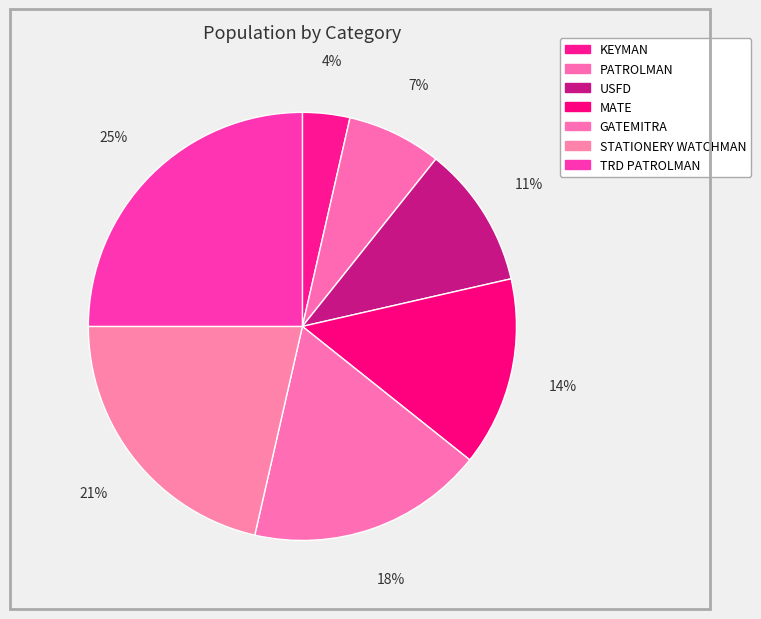

How much of the chart is everything except GATEMITRA?

82.1%